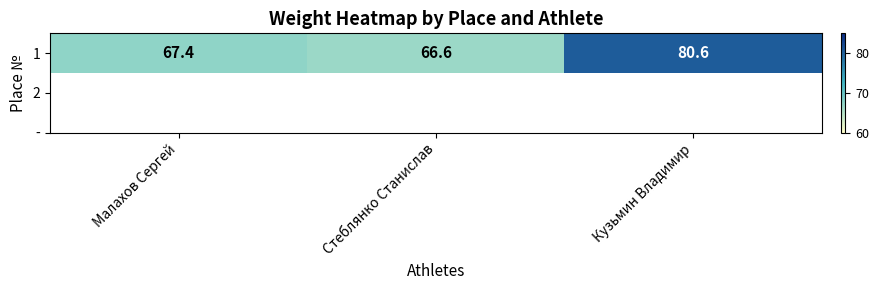

Rank the categories by value from highest to lowest.

Кузьмин Владимир, Малахов Сергей, Стеблянко Станислав